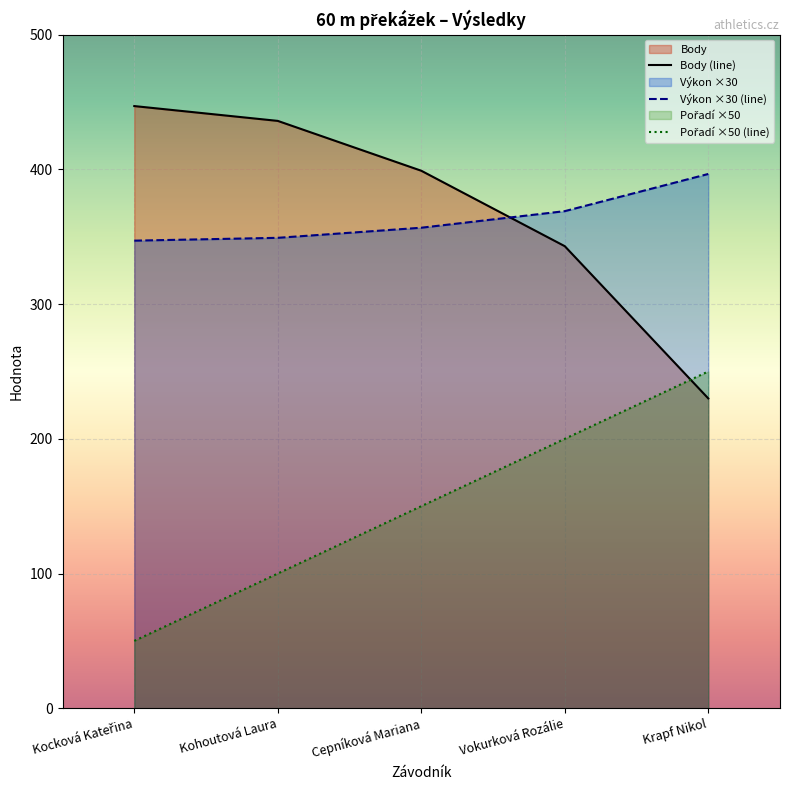

What is the minimum value shown in the chart?

50.0